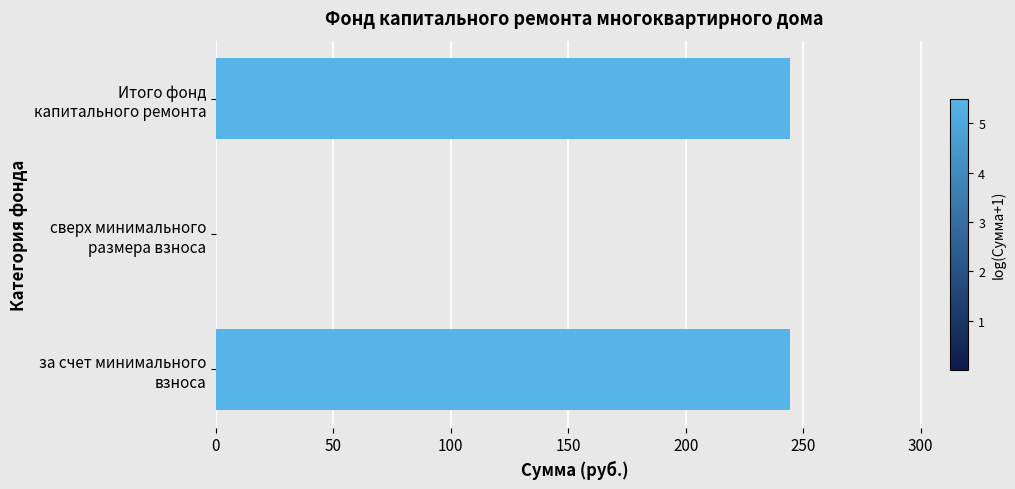

What is the sum of all values?

488.5